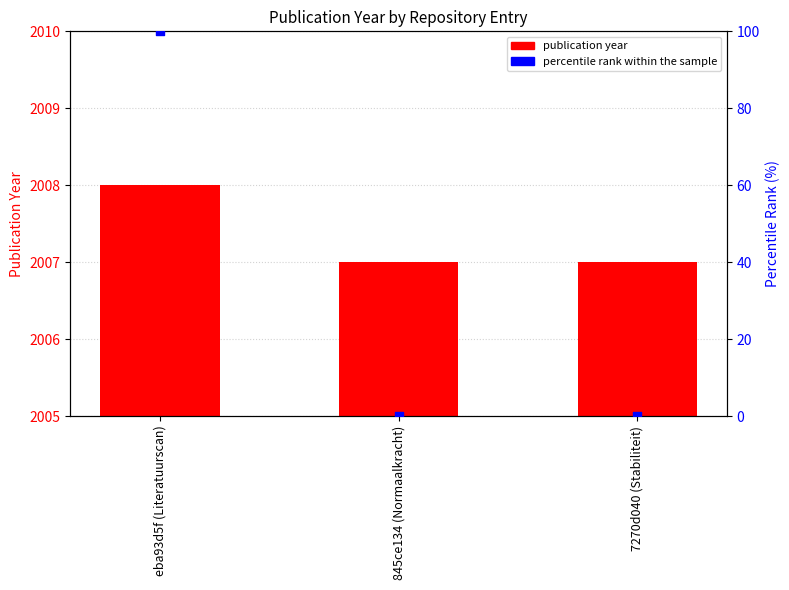

What are all the series names shown in the legend?

publication year, percentile rank within the sample